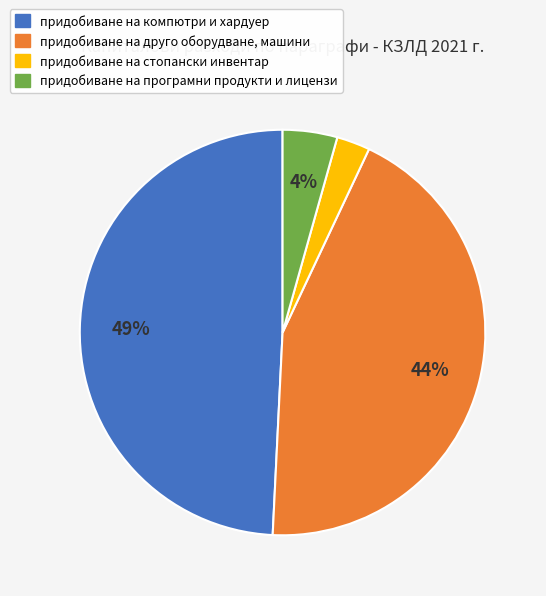

Is it true that придобиване на друго оборудване, машини is 38% of the pie?

False